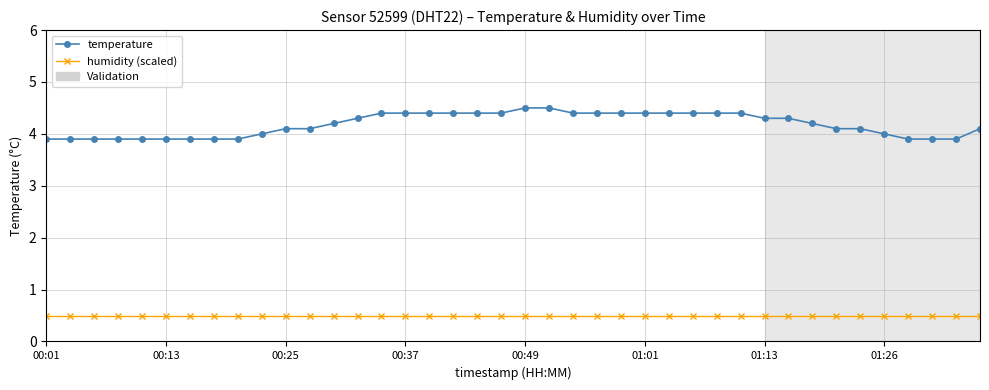

What is the average value of the temperature series?

4.2